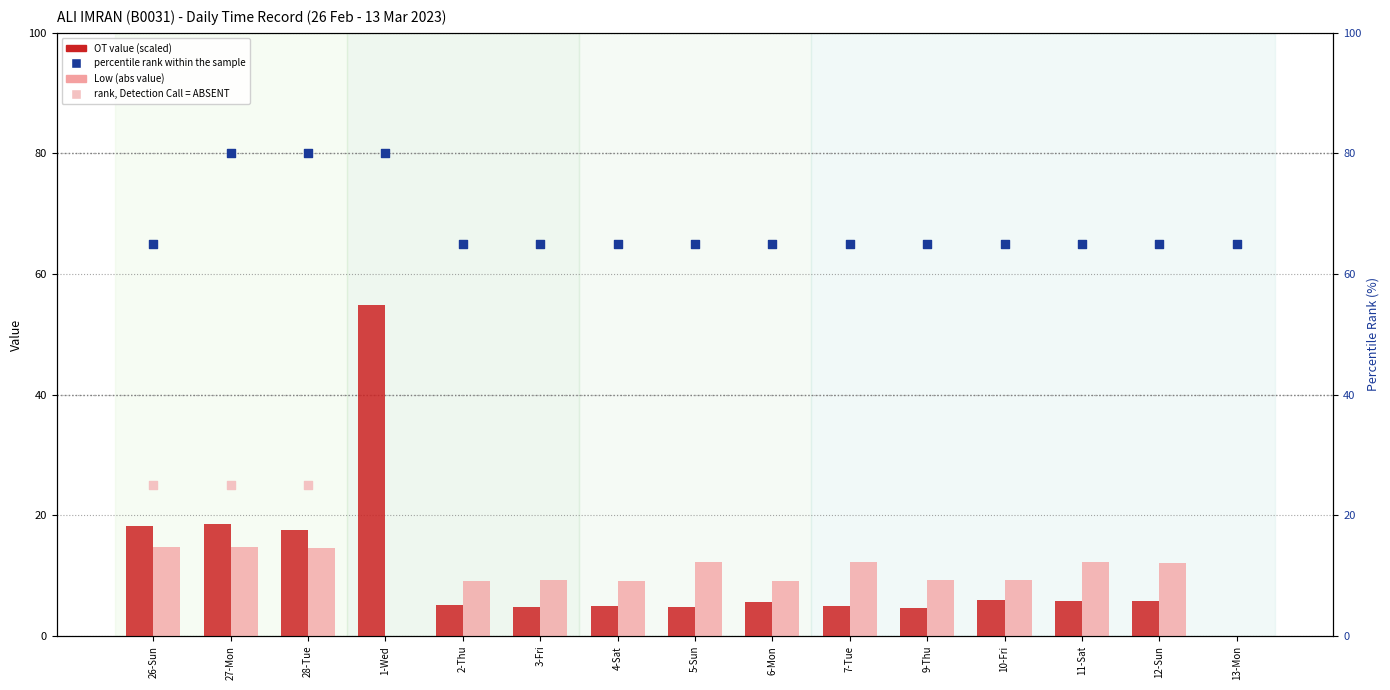

Which has a higher value, 12-Sun or 26-Sun?

26-Sun